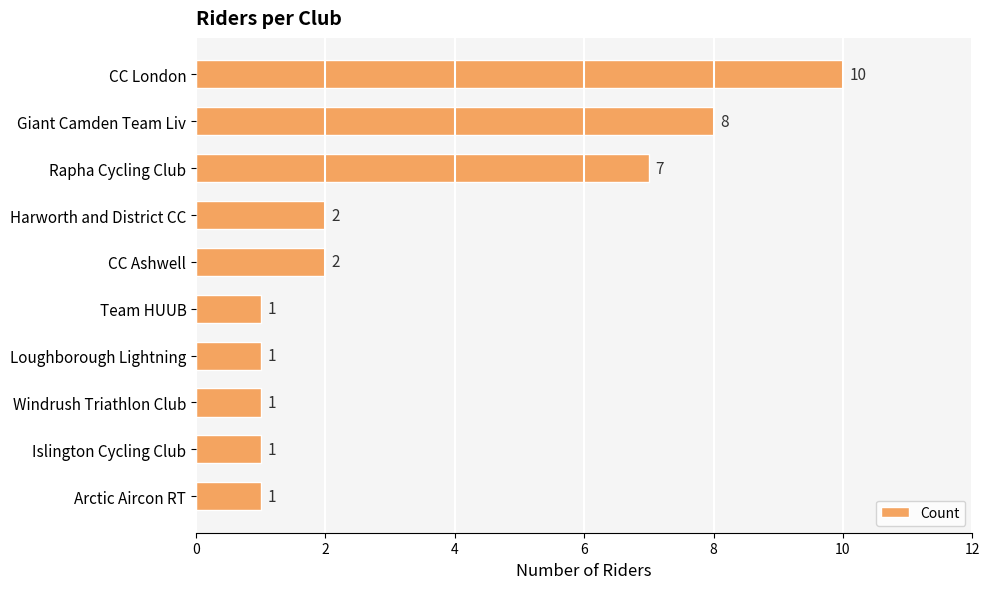

Does the chart contain stacked bars?

No